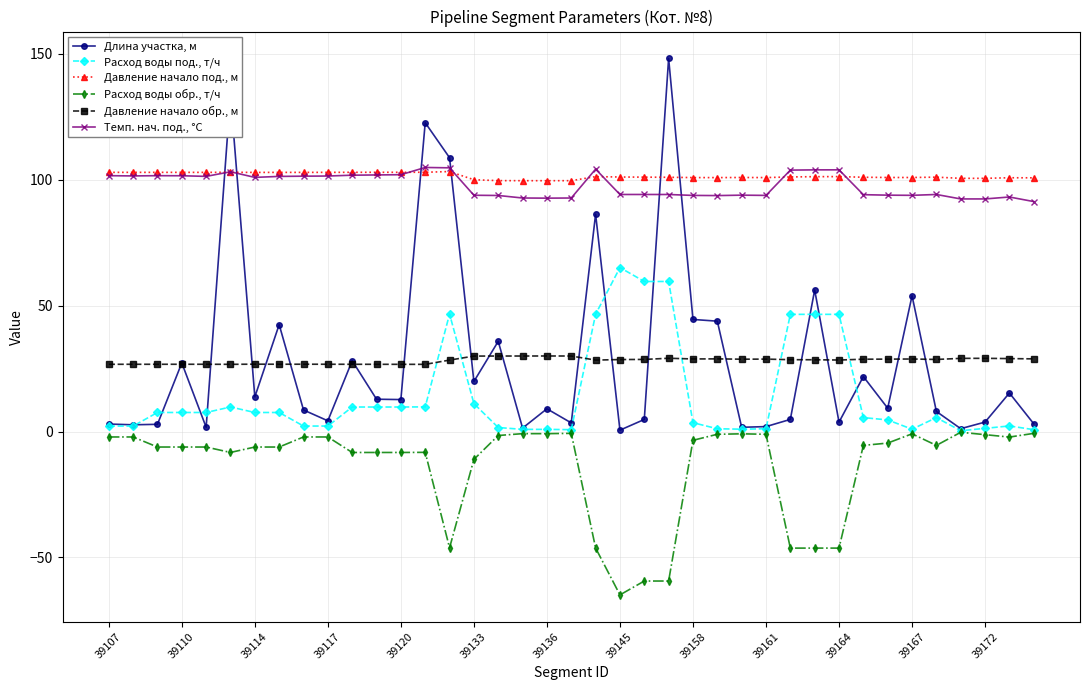

Which series has the largest range (max minus min)?

Длина участка, м